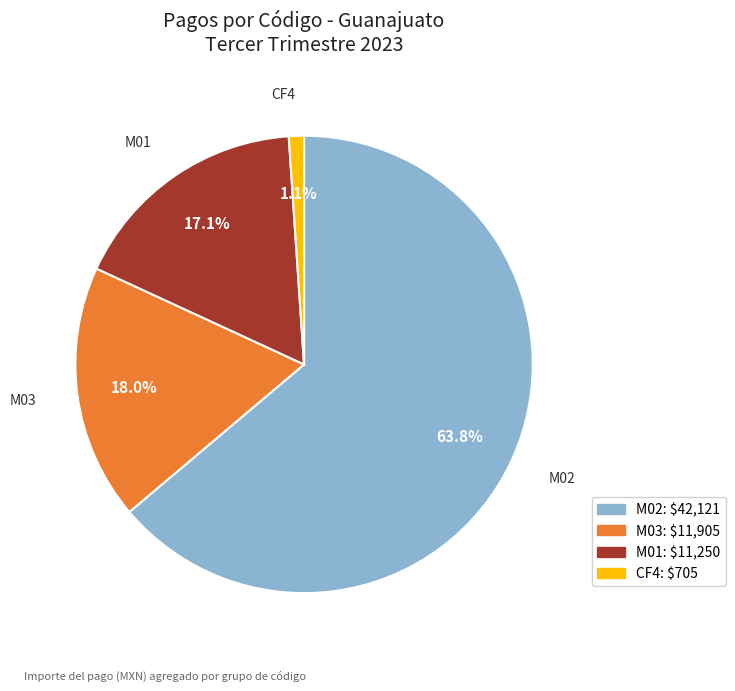

How many slices are in this pie chart?

4